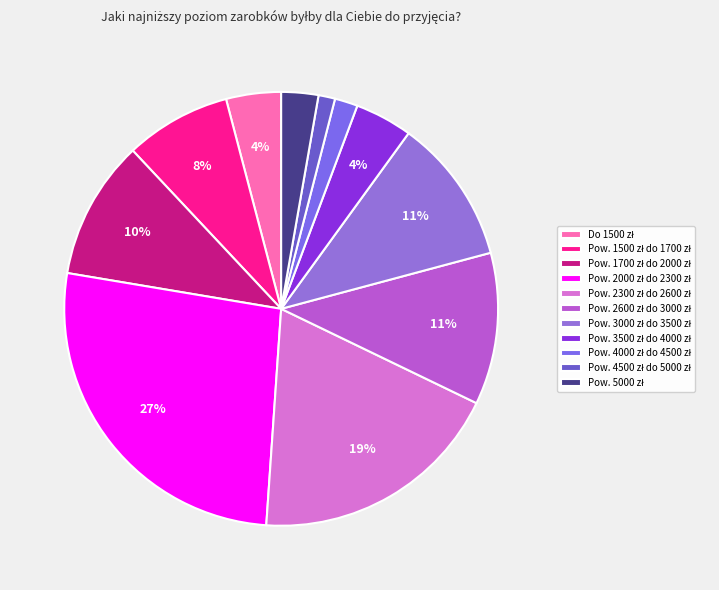

How many slices are in this pie chart?

11